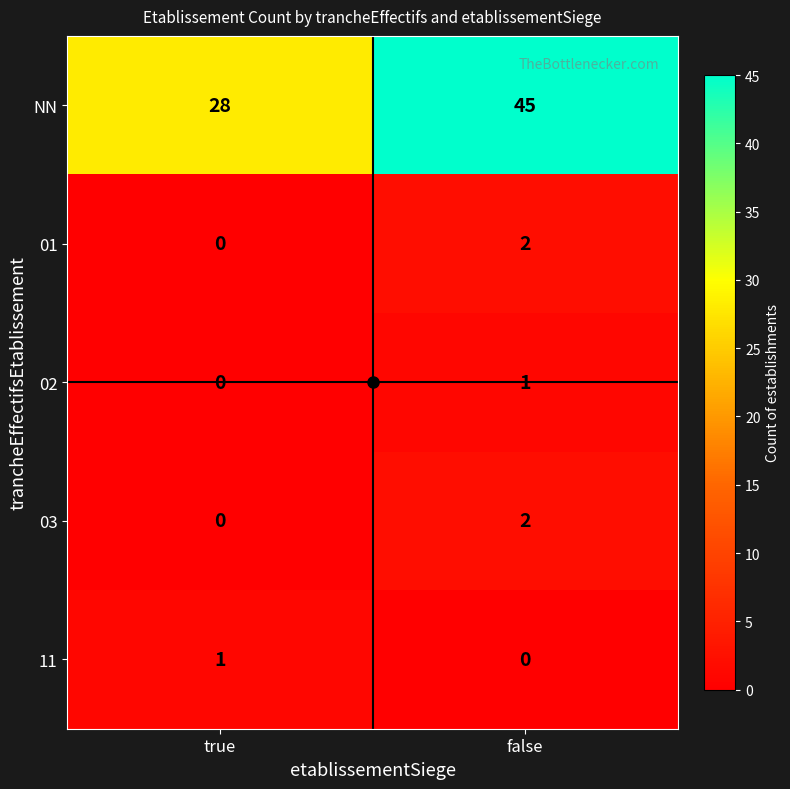

Which category has the lowest value in the 02 series?

true